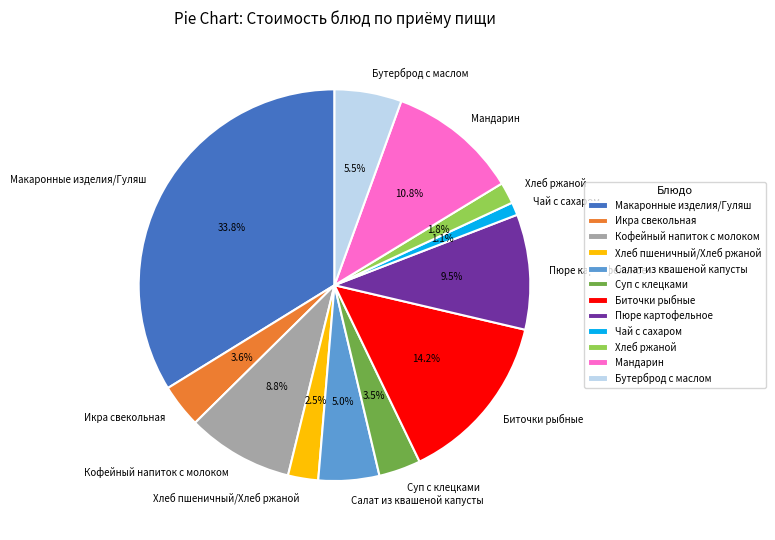

How much of the chart is everything except Макаронные изделия/Гуляш?

66.2%